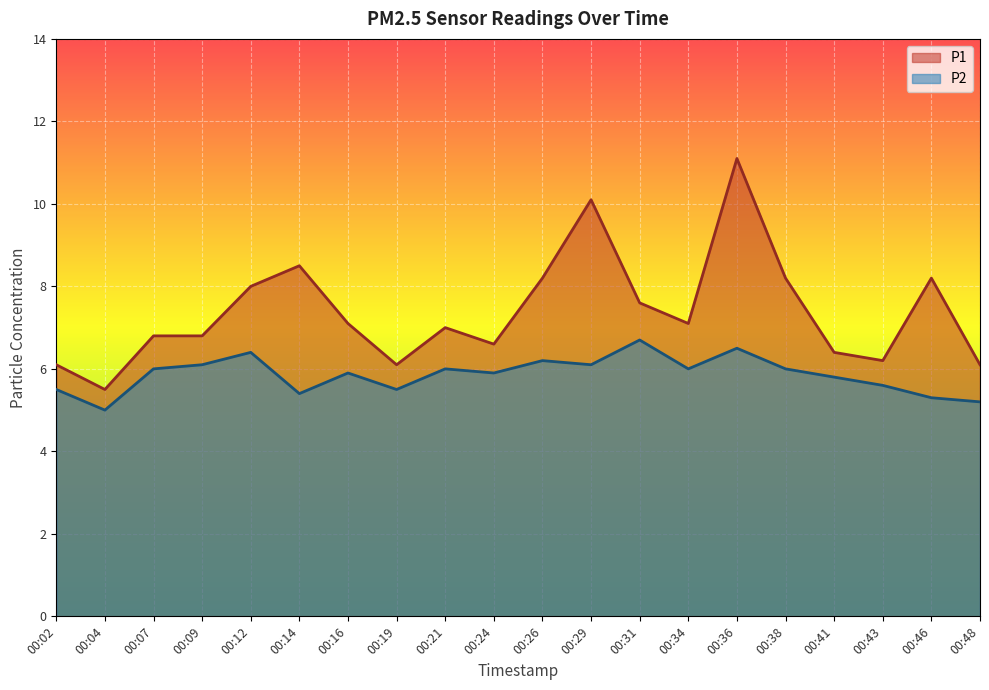

At how many categories does at least one series exceed 10?

2